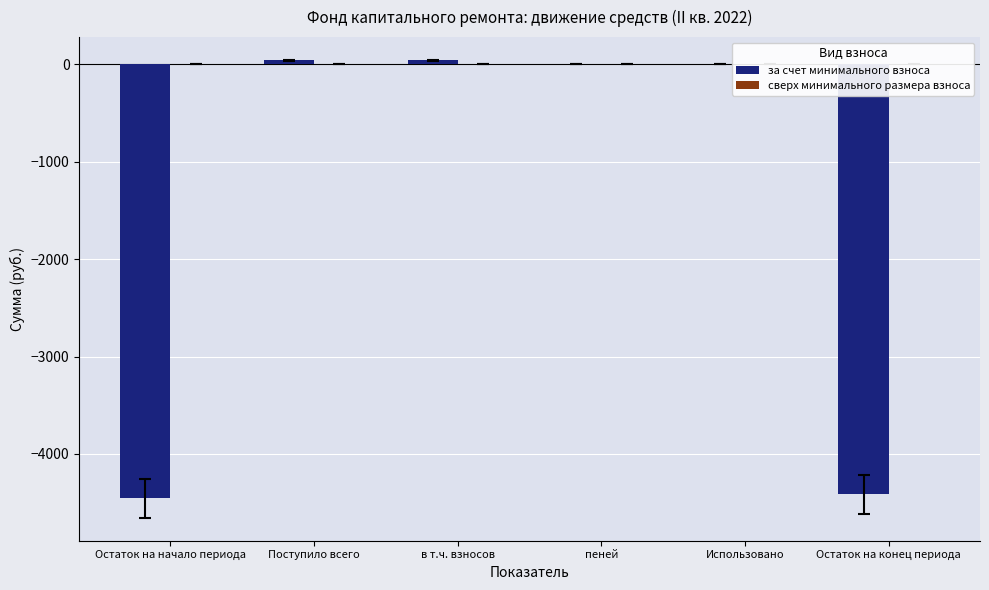

What is the maximum value shown in the chart?

40.5